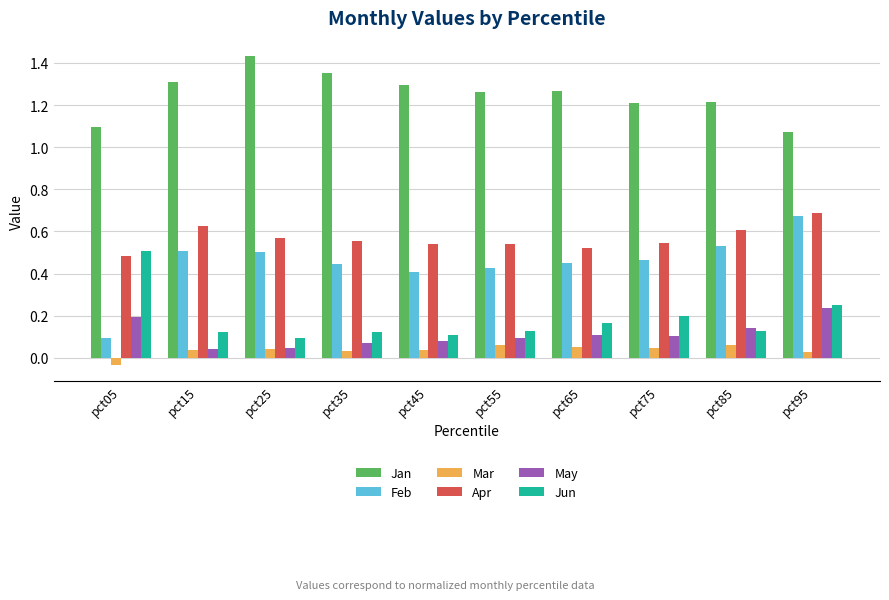

What is the spread (max minus min) of values at pct65?

1.2